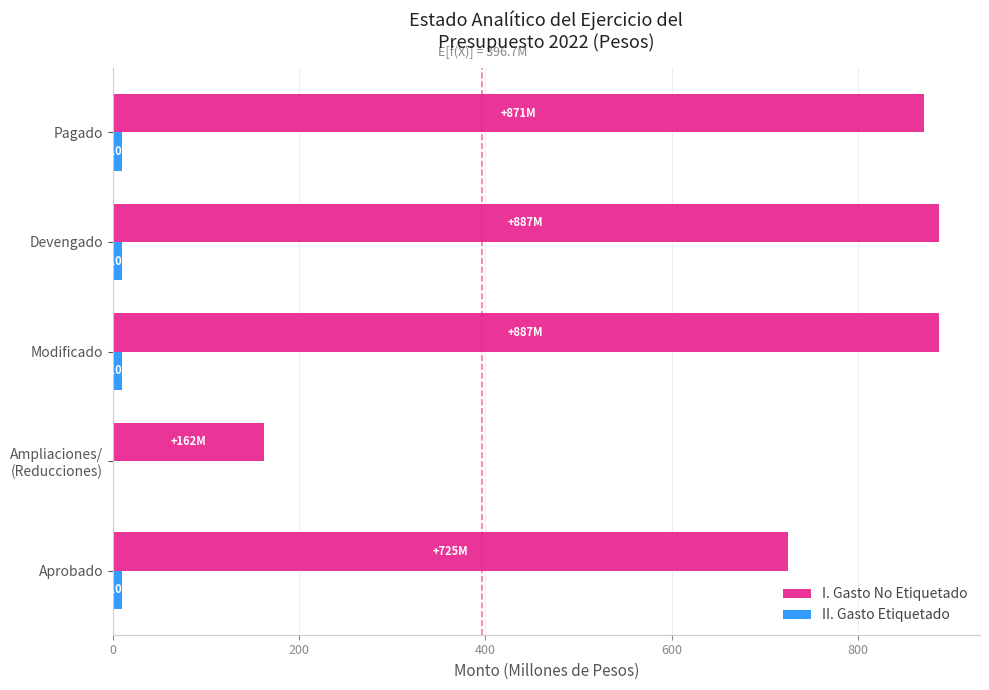

Which series has the largest total across all categories?

I. Gasto No Etiquetado